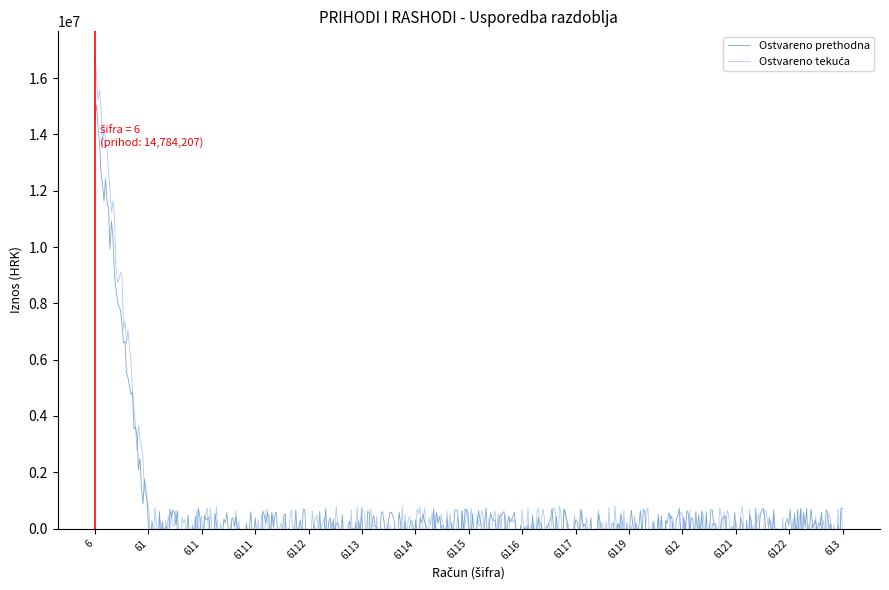

Count the number of data series in this chart.

2